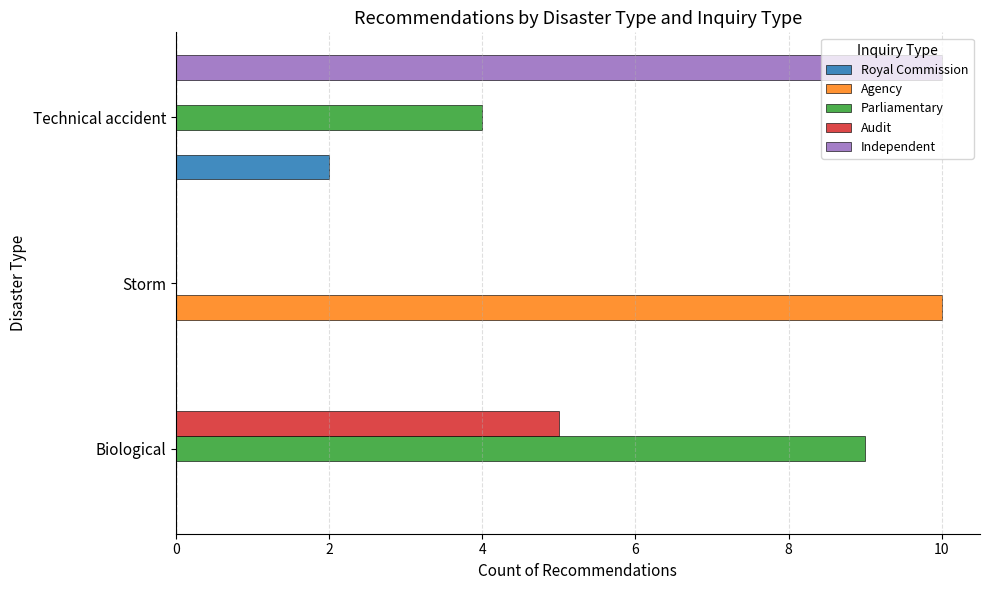

The value of Parliamentary at Storm is -5. True or false?

False